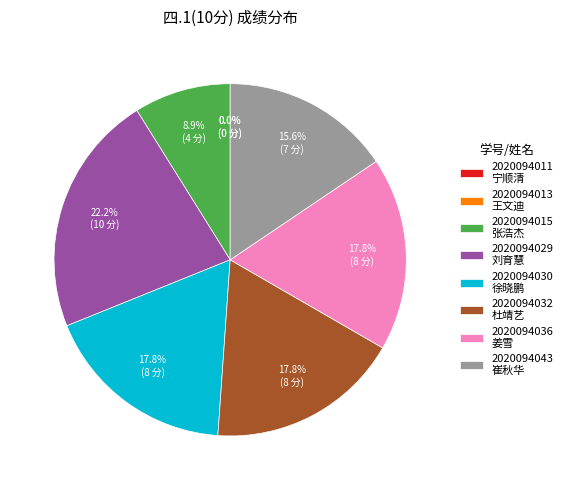

Count the number of slices in the pie.

8